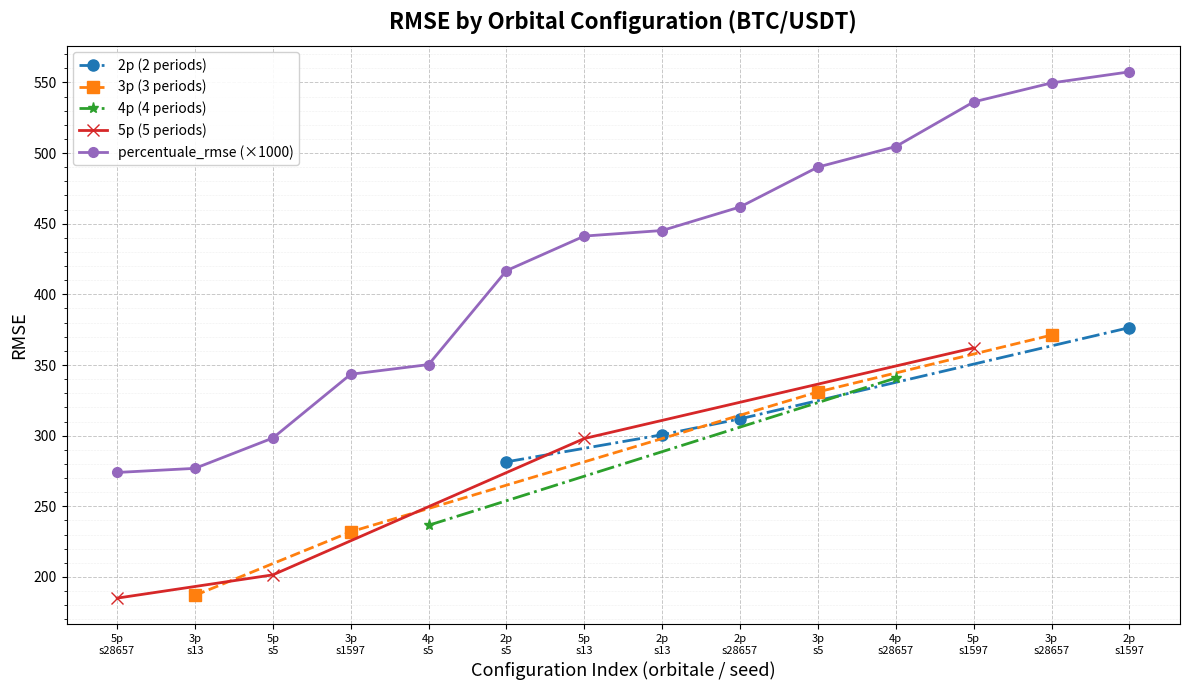

What is the difference between the BTC/USDT 4p values at 1597 and 28657?

104.2